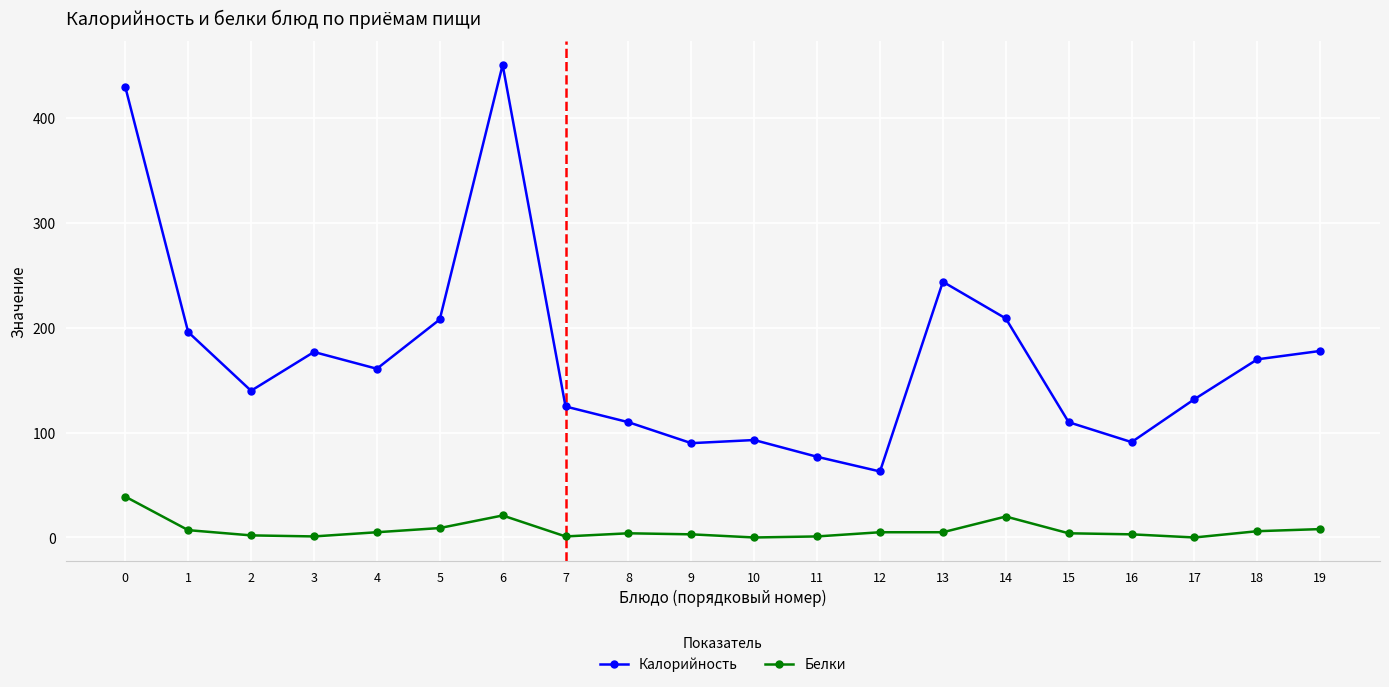

Count the number of data series in this chart.

2